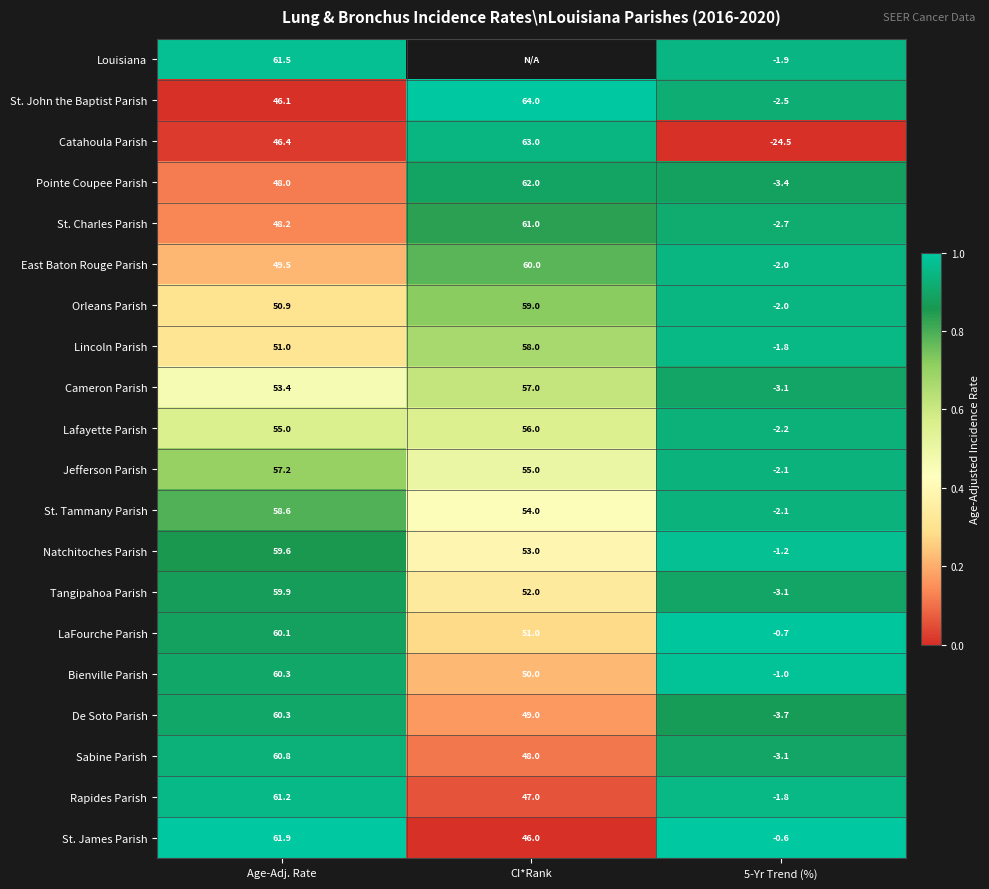

What is the spread (max minus min) of values at Age-Adj. Rate?

15.8